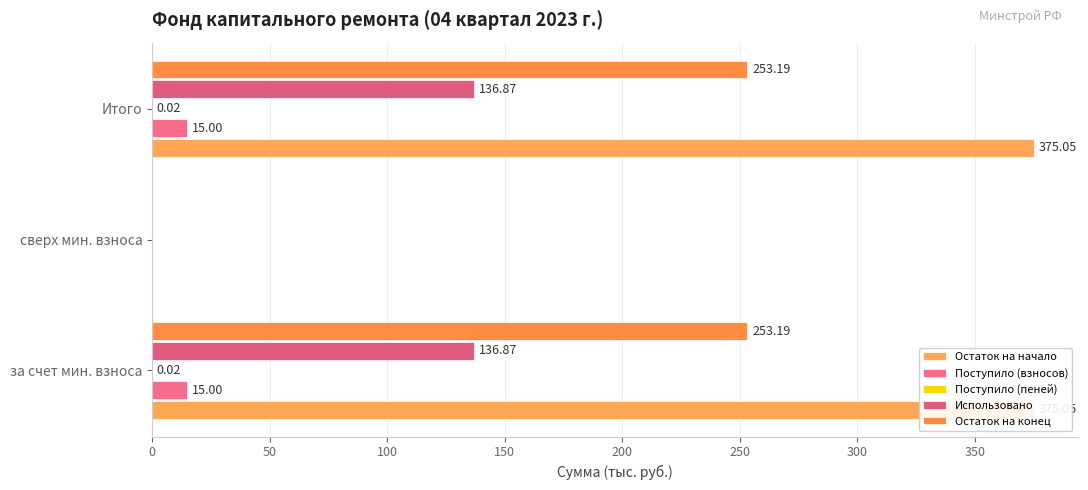

The Использовано series shows 136.9 at Итого. True or false?

True